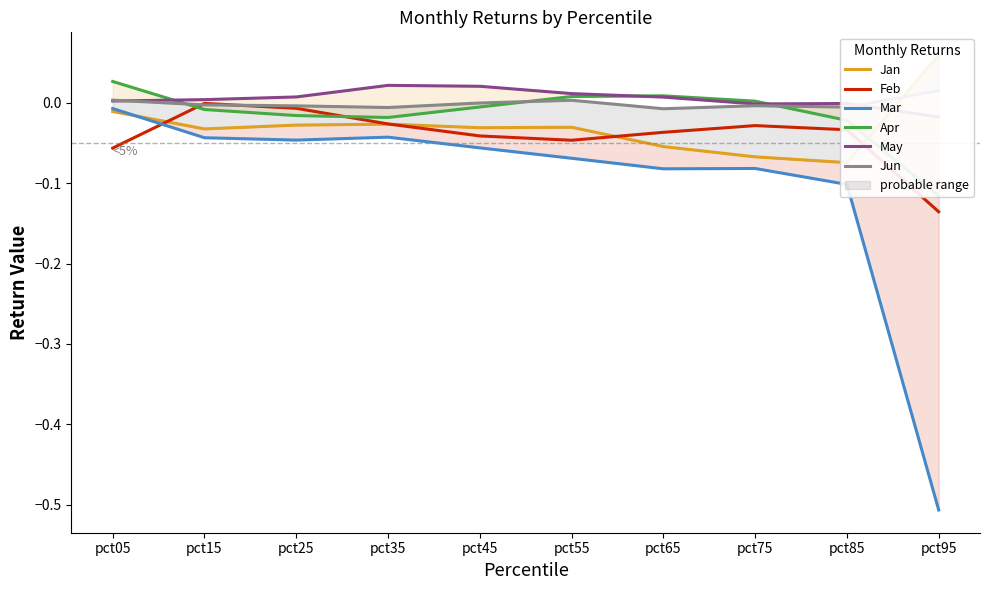

How many interior local valleys does the Jun series have?

3